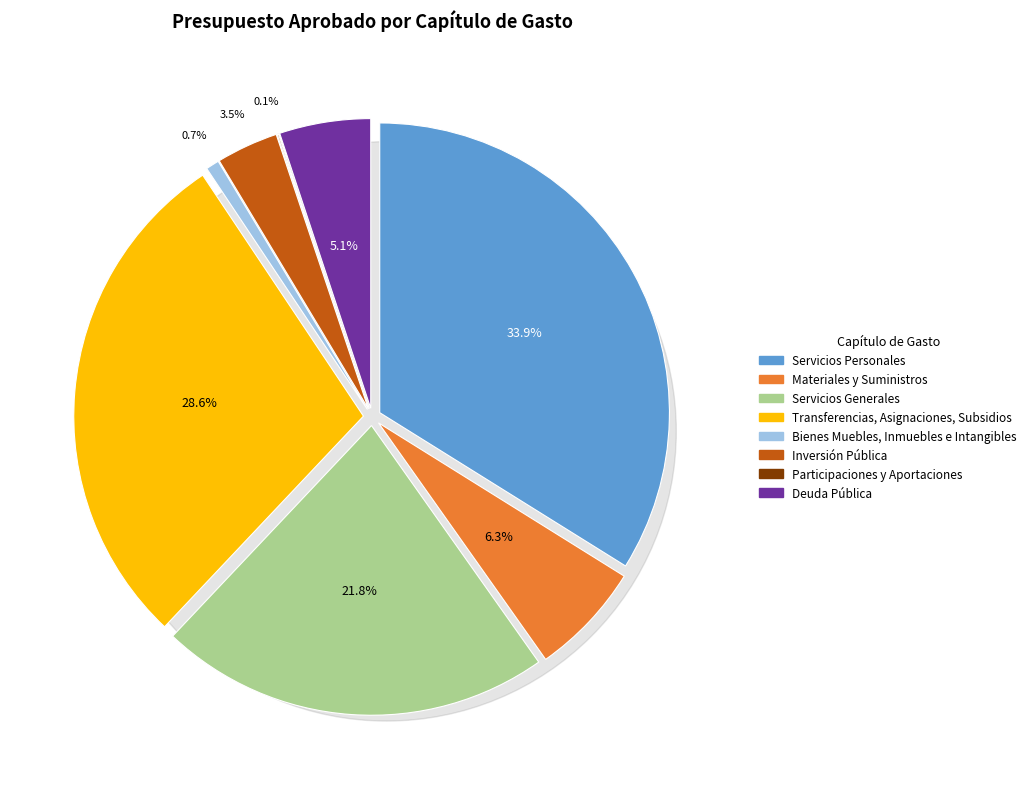

What portion of the pie excludes Materiales y Suministros?

93.7%